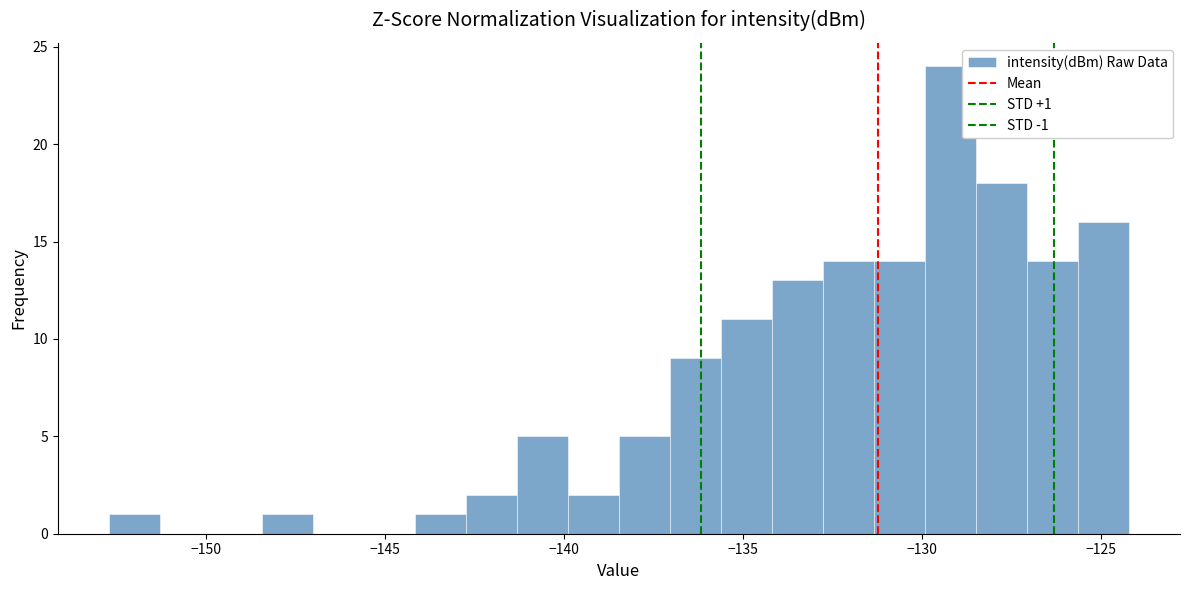

Read against the x-axis, roughly where is the centre of the tallest bar?

-129.0